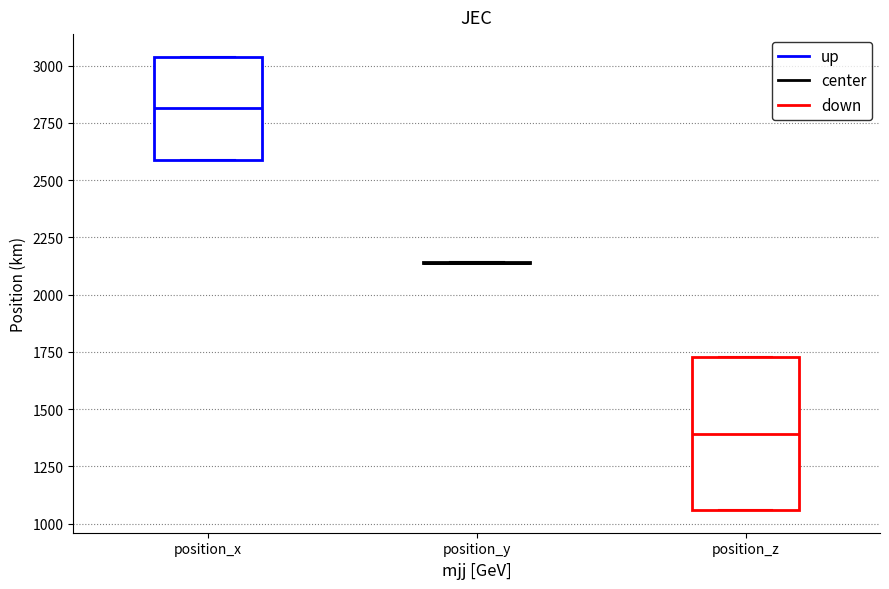

Where is the lower edge of the box for position_x on the y-axis? The values are not printed on the chart, so give them approximately, as read against the axis.

2600